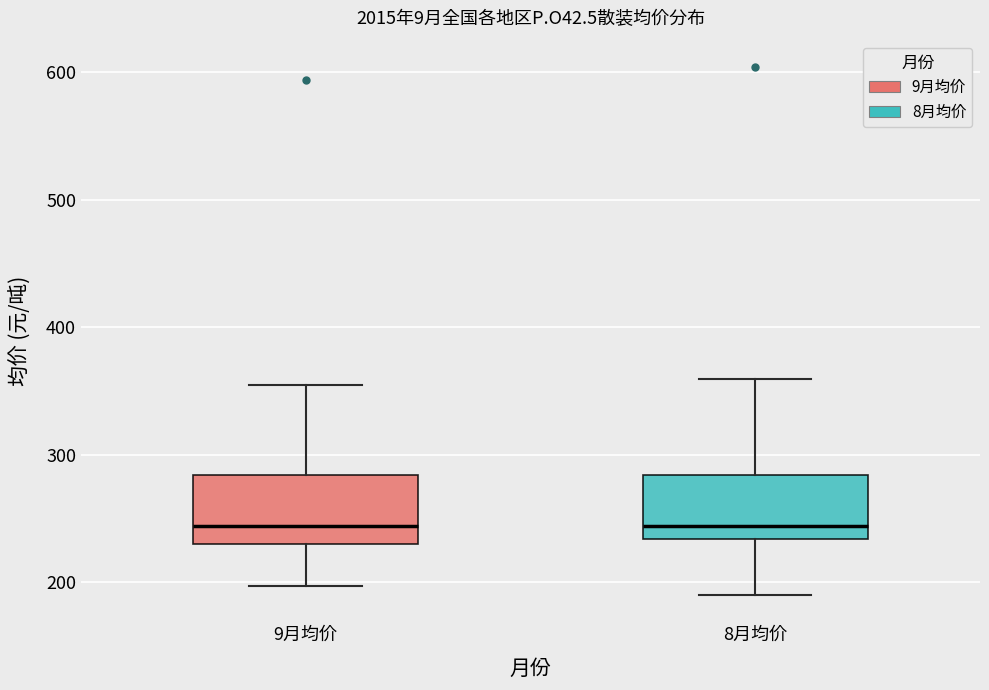

Where does the median line of the box for 9月均价 sit on the y-axis? The values are not printed on the chart, so give them approximately, as read against the axis.

240